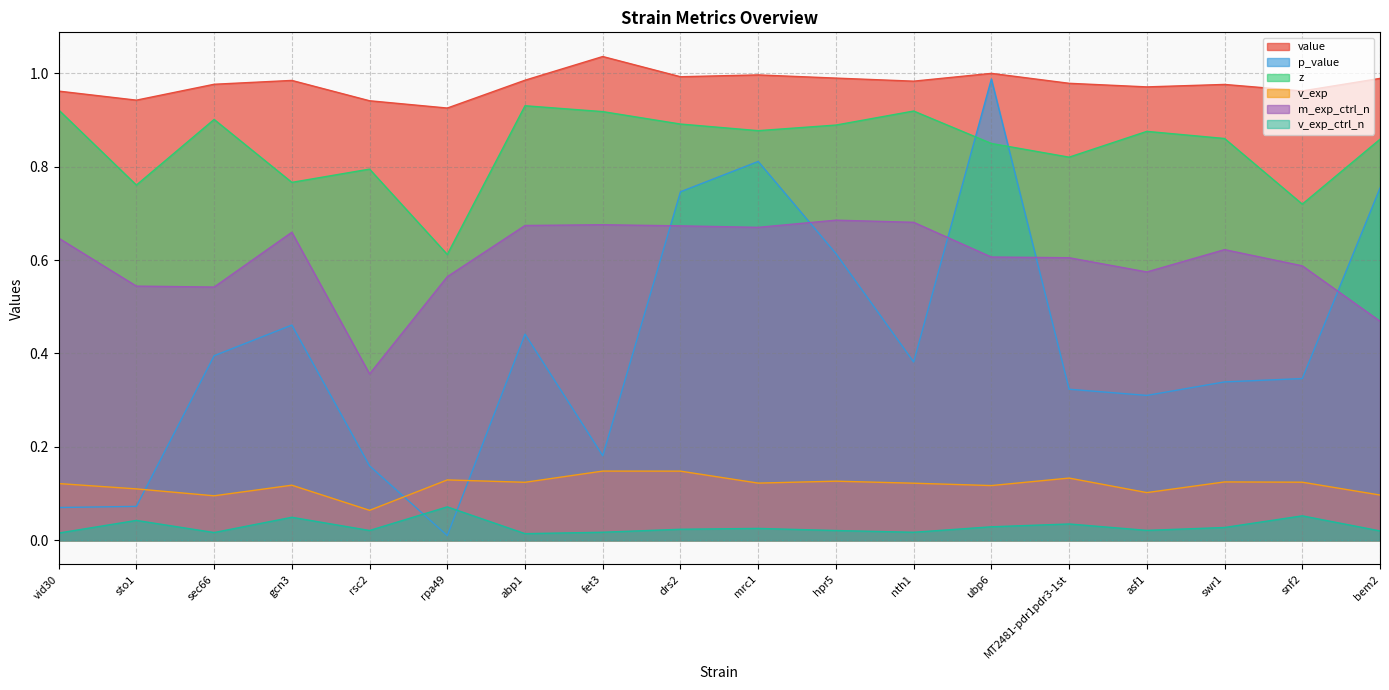

True or false: v_exp and value intersect in this chart.

False